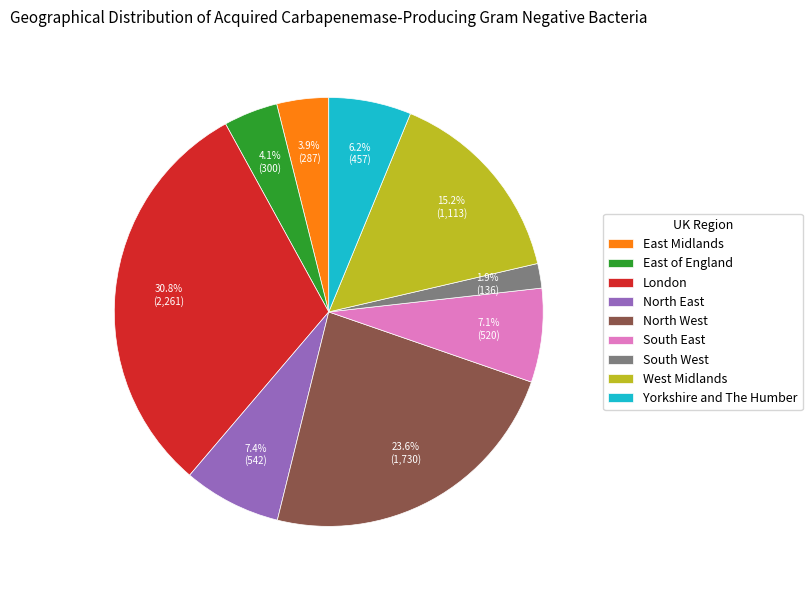

How many slices are in this pie chart?

9